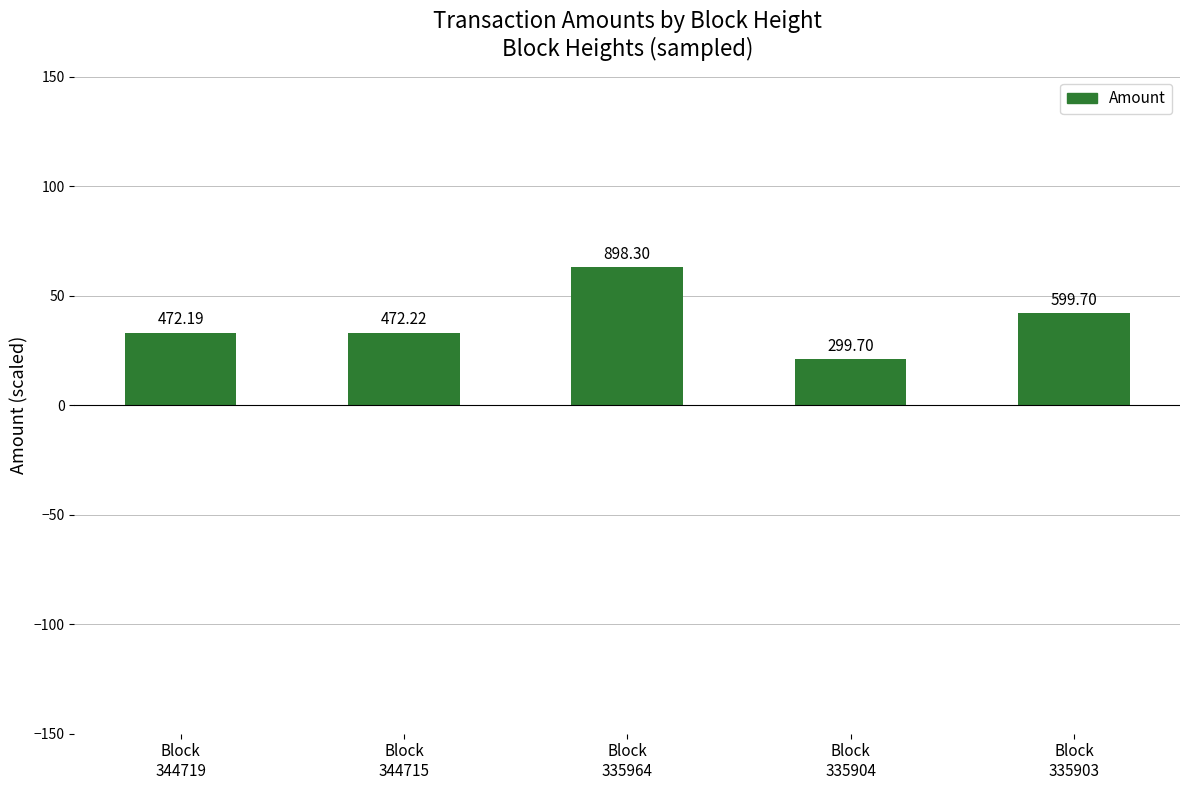

What is the ratio of the value at Block
335904 to the value at Block
335964?

0.3